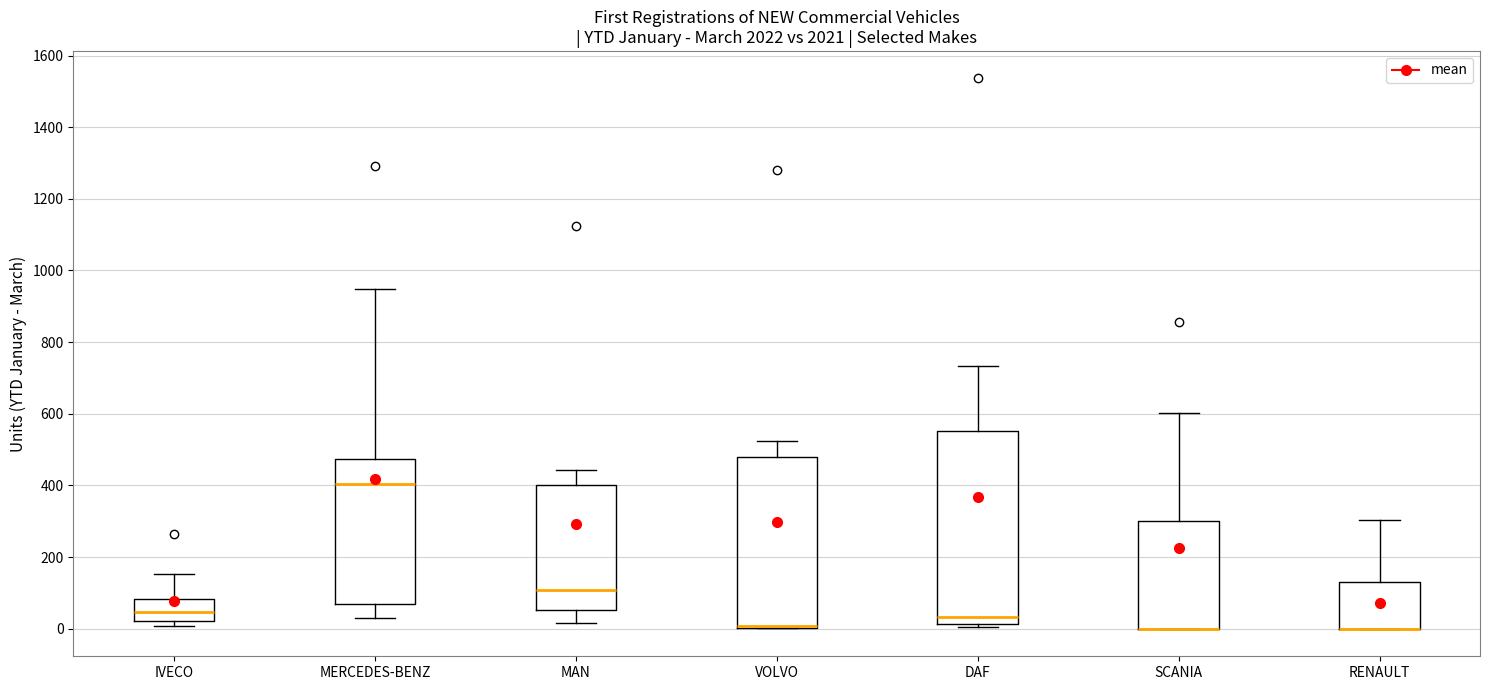

Where is the upper edge of the box for IVECO on the y-axis? The values are not printed on the chart, so give them approximately, as read against the axis.

80